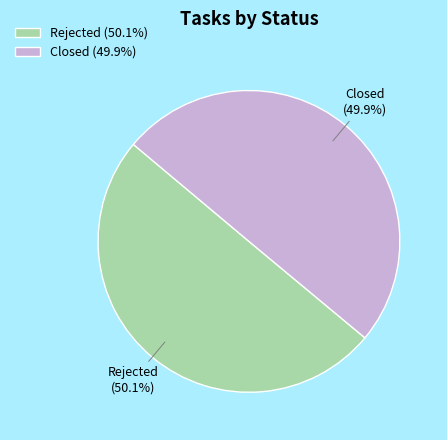

What percentage is the Rejected slice, to the nearest percent?

50%